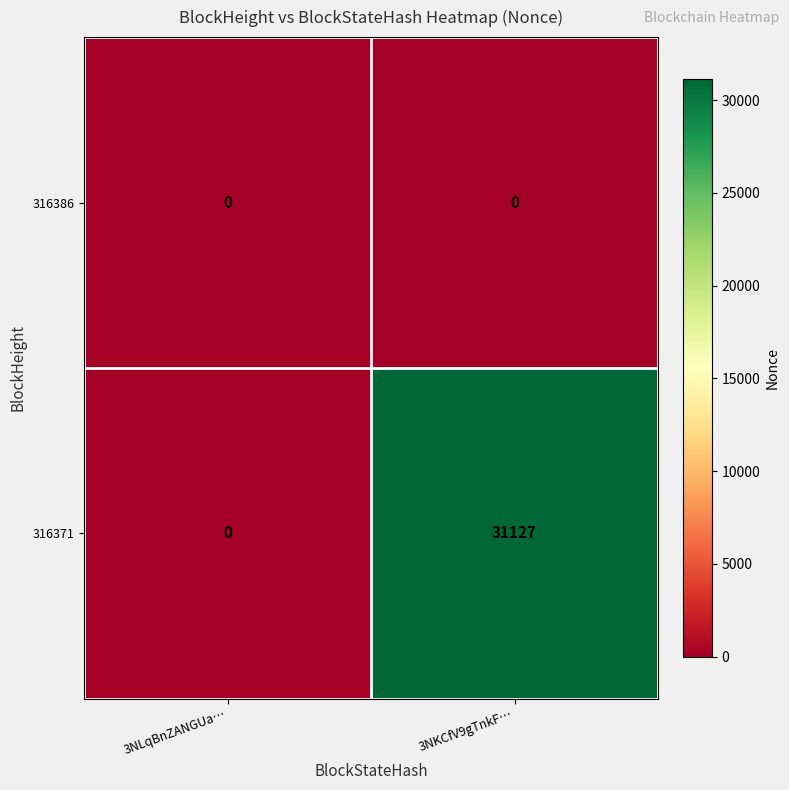

Count the number of data series in this chart.

2